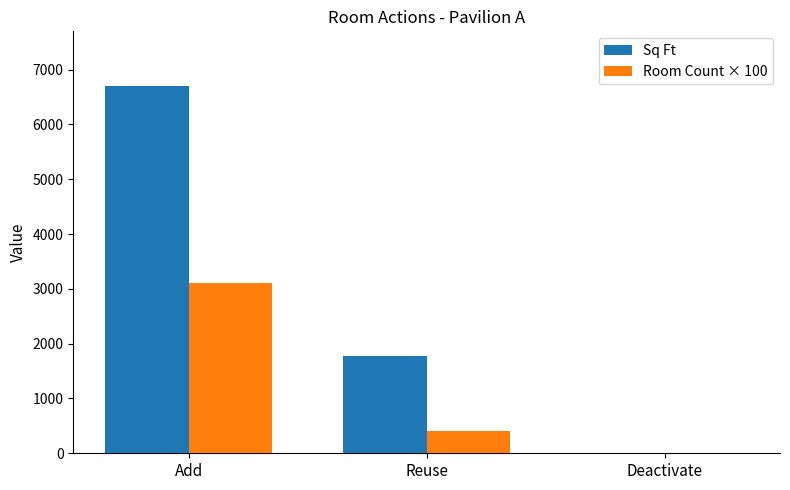

What is the difference between the Sq Ft values at Deactivate and Add?

6695